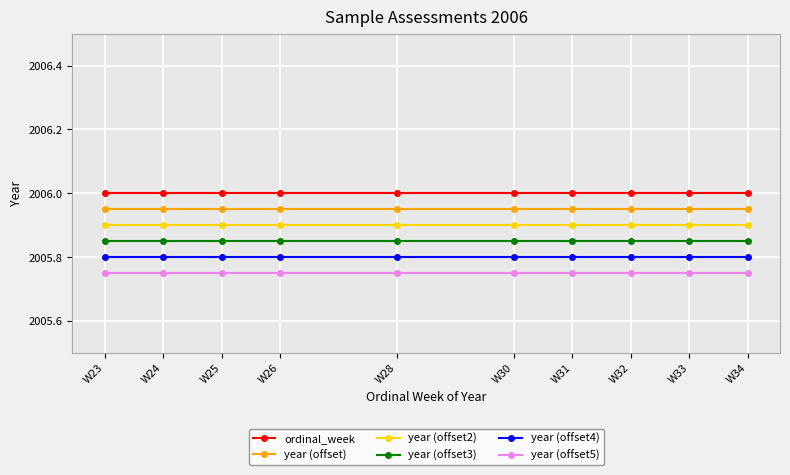

Rank the series by their average value, from highest to lowest.

ordinal_week, year (offset), year (offset2), year (offset3), year (offset4), year (offset5)